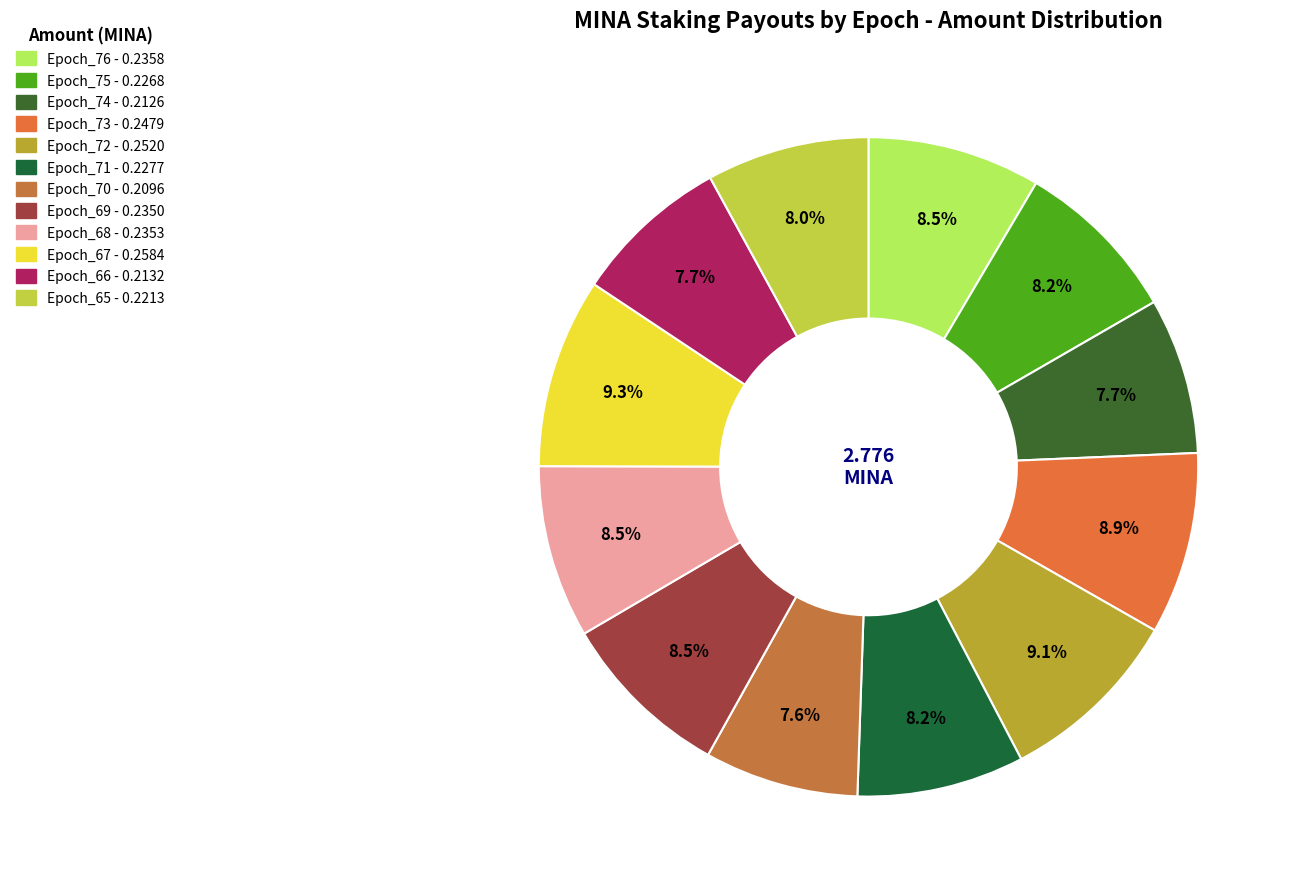

The Epoch_65 slice represents 18% of the pie. True or false?

False